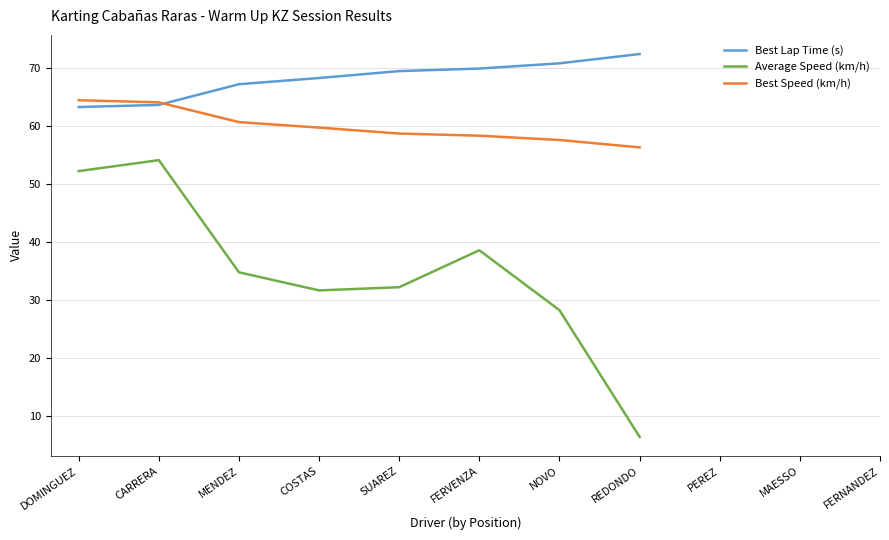

Does the chart have visible grid lines?

Yes